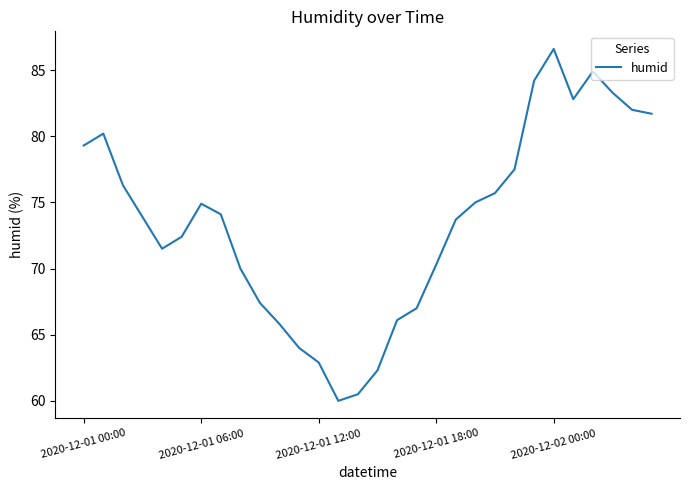

Does the chart display data point markers on the line(s)?

No